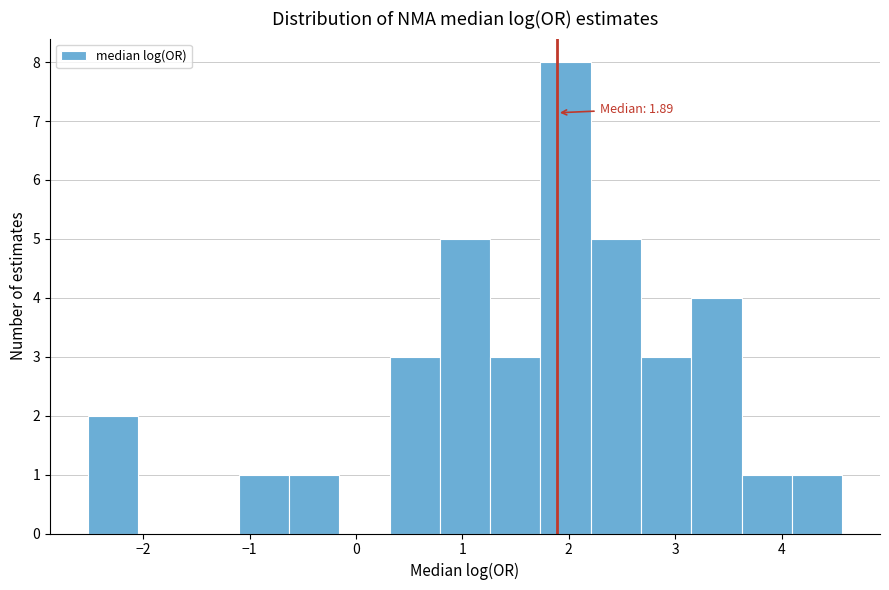

Which range on the x-axis has the tallest bar?

1.7 to 2.2